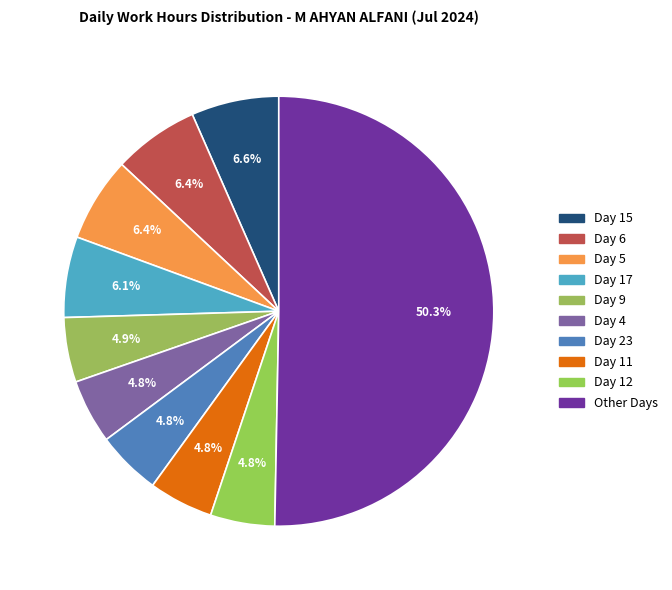

How many slices are in this pie chart?

10